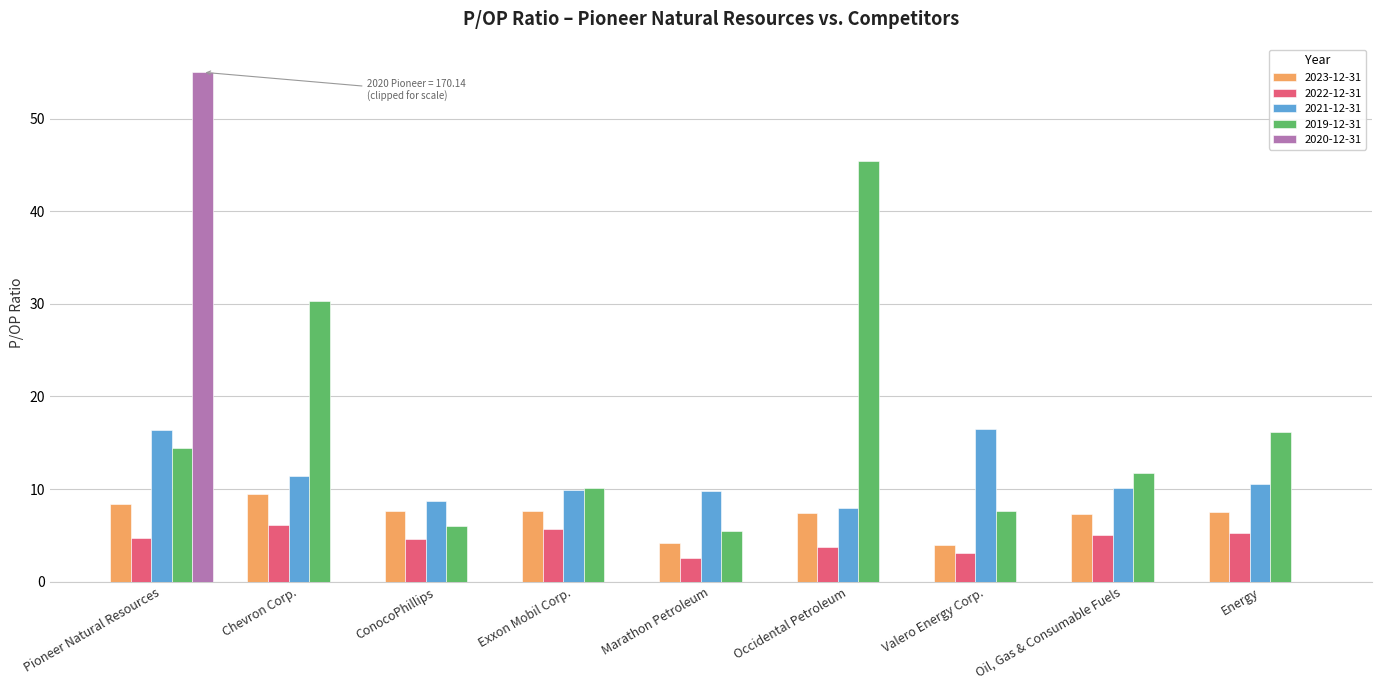

True or false: 2021-12-31 has a value of 9.9 at Exxon Mobil Corp..

True